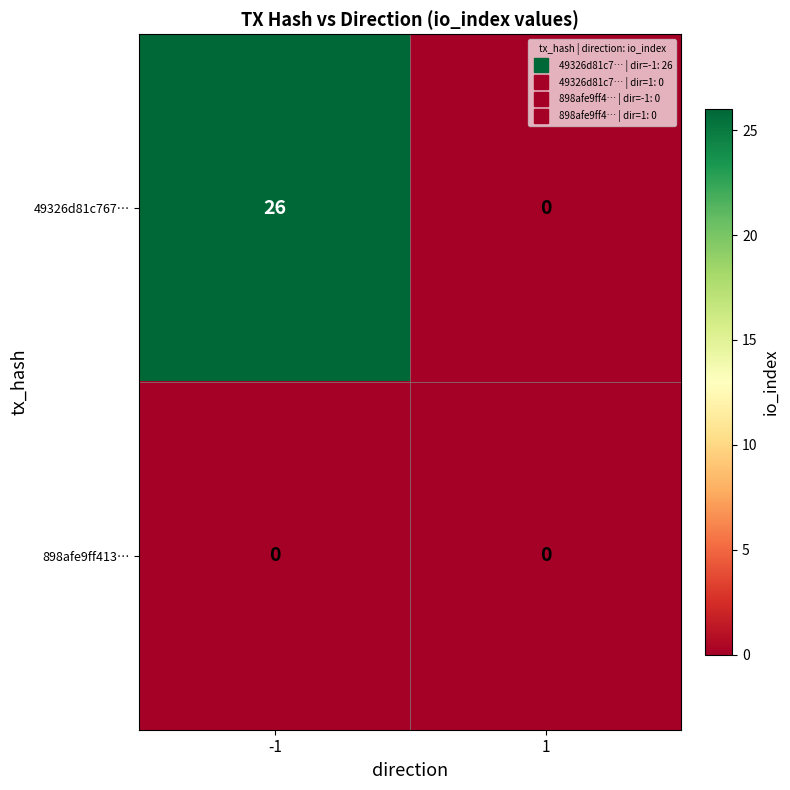

Is the value of 49326d81c767… at -1 greater than the value of 898afe9ff413… at 1?

Yes